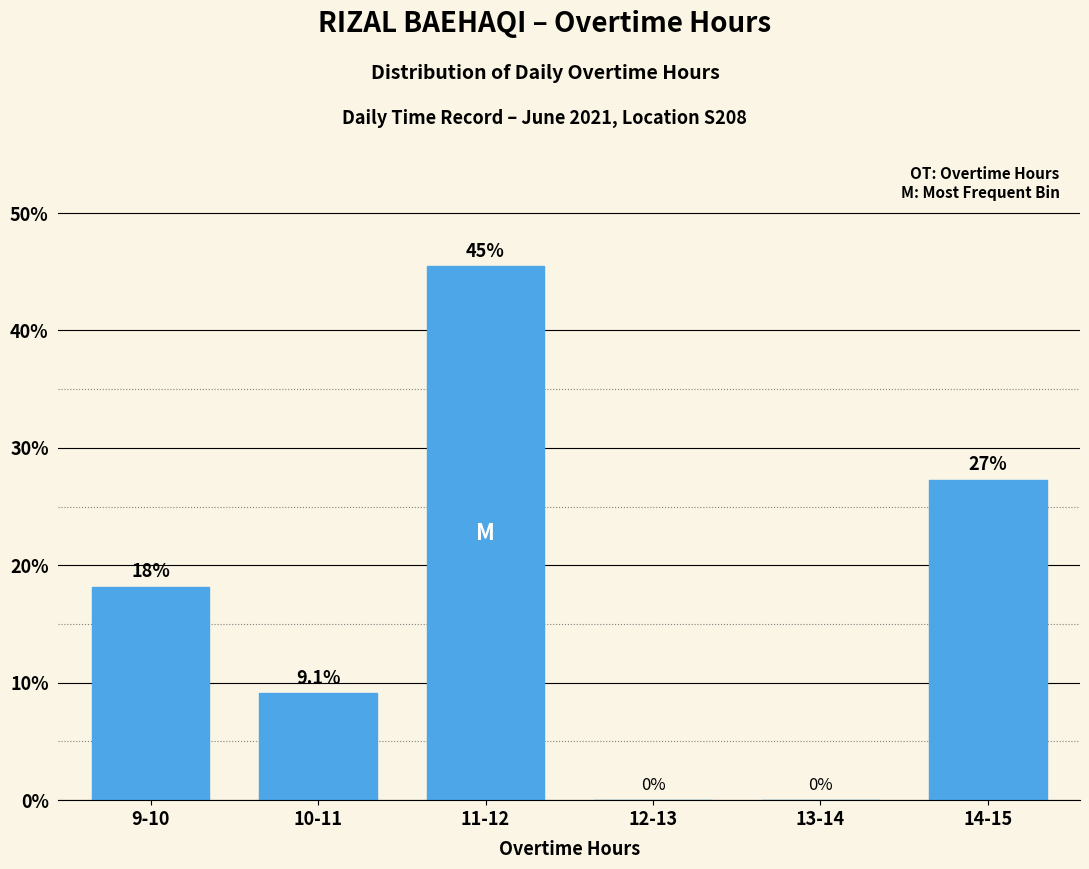

Reading right to left, list all the values displayed in this chart.

14-15=27.3	13-14=0.0	12-13=0.0	11-12=45.5	10-11=9.1	9-10=18.2